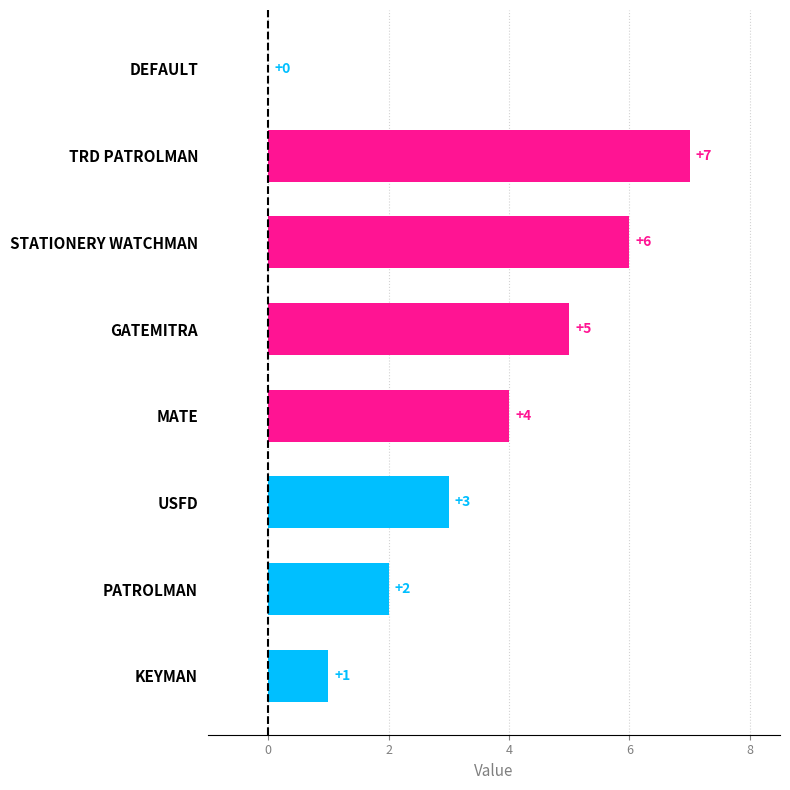

Between TRD PATROLMAN and DEFAULT, which is larger?

TRD PATROLMAN